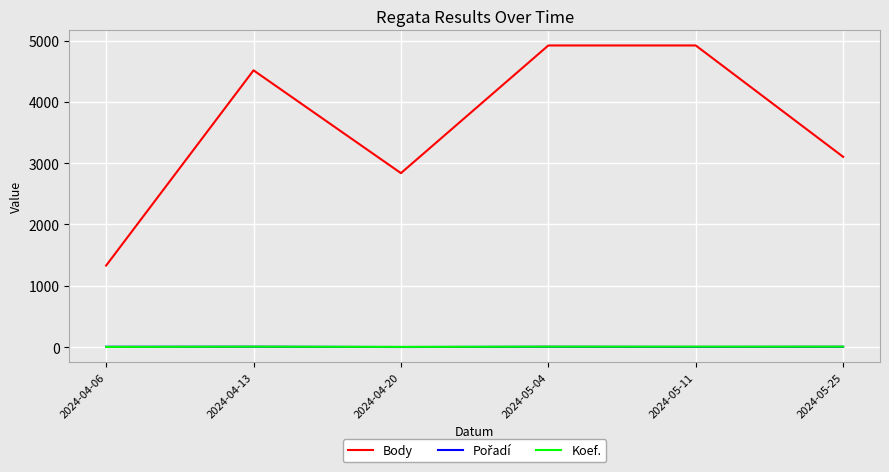

What is the sum of the Koef. values at 2024-05-04 and 2024-05-25?

14